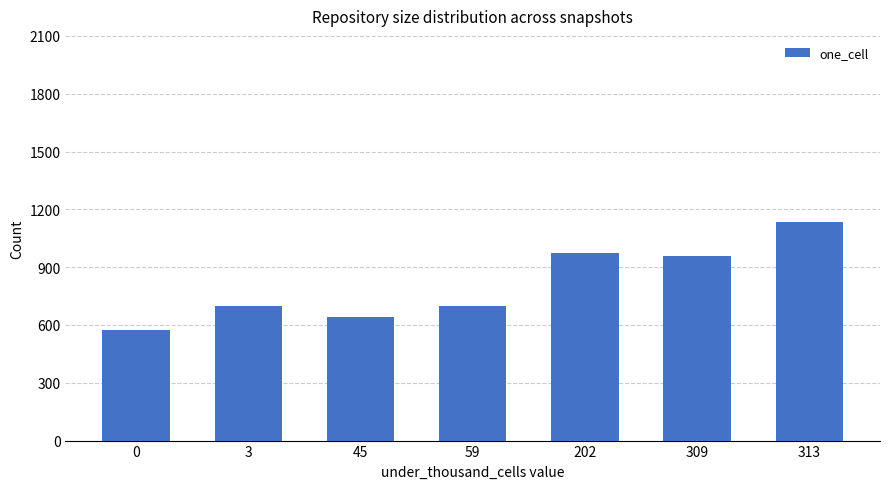

Is it true that the value at 45 is 639?

True